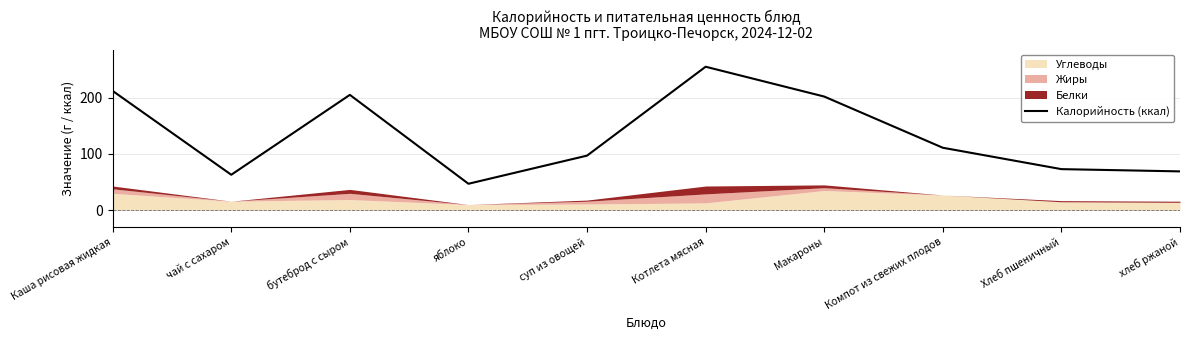

What is the value of the 4th point from the left?

47